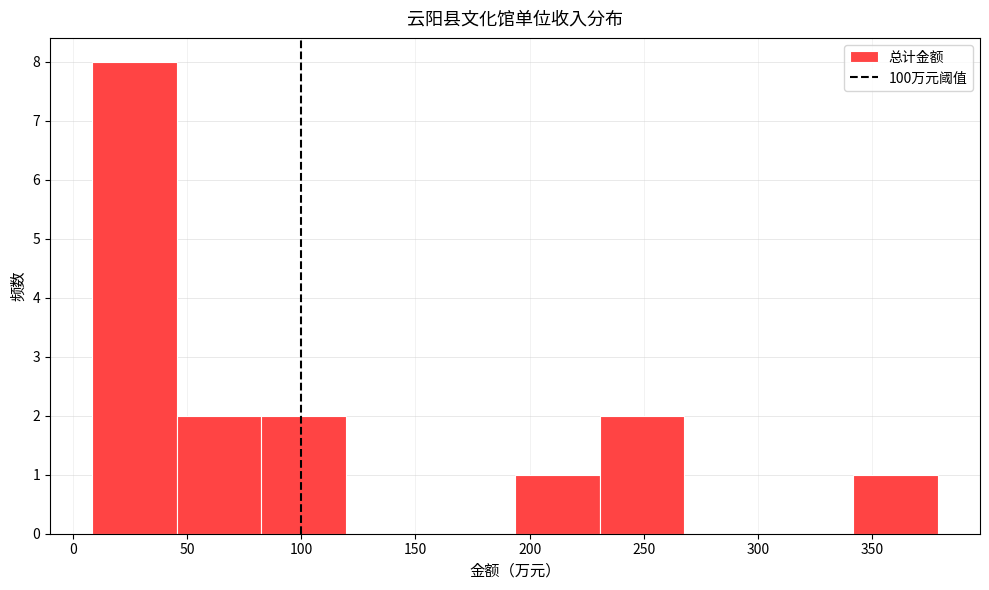

Reading left to right, transcribe this chart: for each bar, give the range it covers on the x-axis and its height. Neither the bar edges nor the heights are printed on the chart, so give them approximately, as read against the axes.

10 to 45: 8
45 to 85: 2
85 to 120: 2
120 to 155: 0
155 to 195: 0
195 to 230: 1
230 to 270: 2
270 to 305: 0
305 to 340: 0
340 to 380: 1